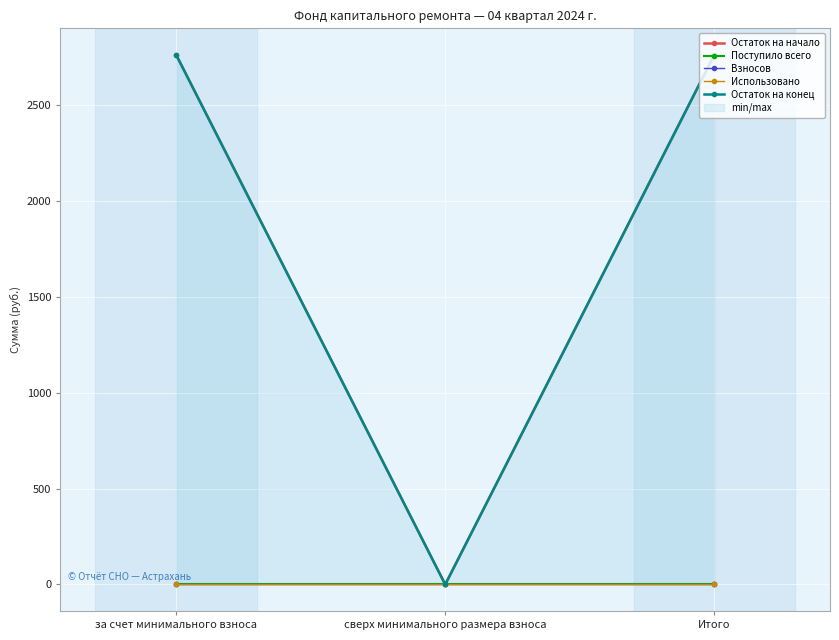

What is the sum of all Остаток на начало values?

5528.7